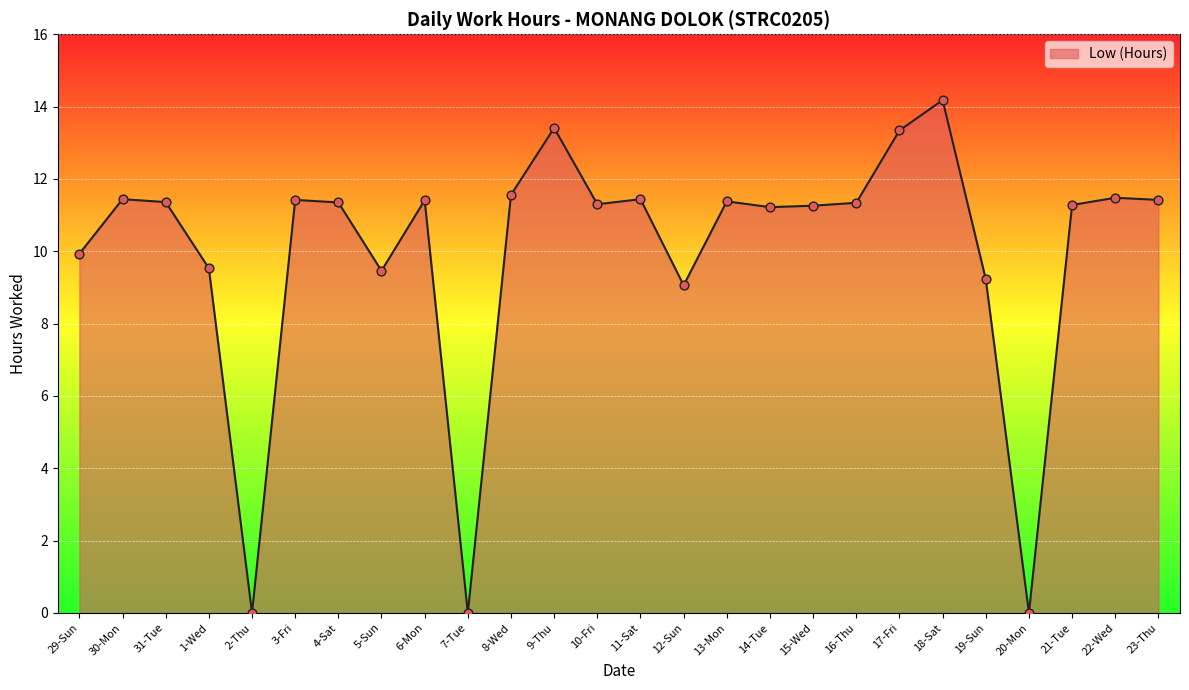

What is the change in value from 18-Sat to 21-Tue?

-2.9